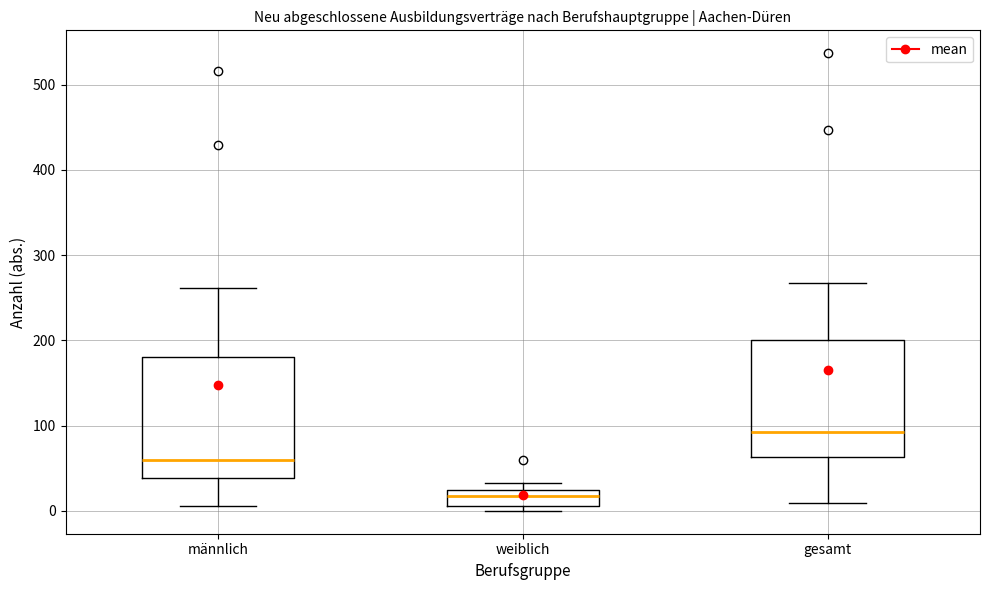

Reading left to right, transcribe this box plot: for each box, give where its median line is, the range the box spans, and where its two whiskers end, as read against the y-axis. The values are not printed on the chart, so give them approximately, as read against the axis.

männlich: median 60, box 40 to 180, whiskers 10 to 260
weiblich: median 20 (just below the box's upper edge), box 10 to 20, whiskers 0 to 30
gesamt: median 90, box 60 to 200, whiskers 10 to 270